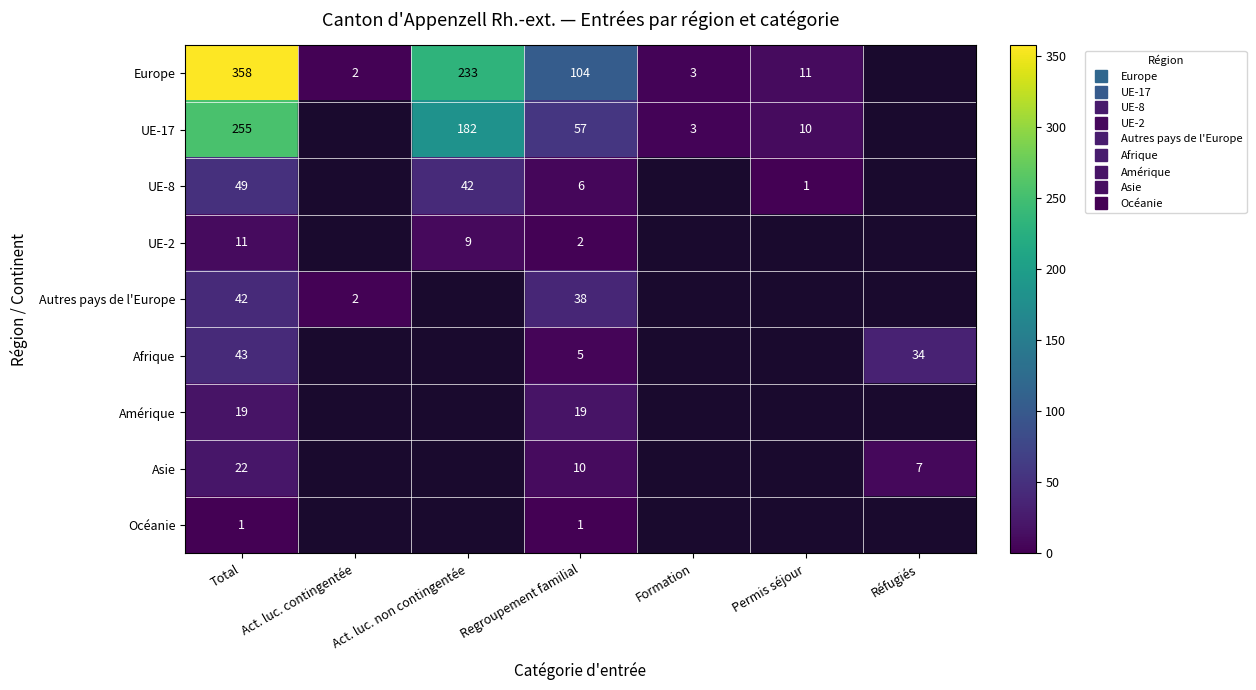

List the labels in order of Autres pays de l'Europe value, smallest first.

Act. luc. non contingentée, Formation, Permis séjour, Réfugiés, Act. luc. contingentée, Regroupement familial, Total